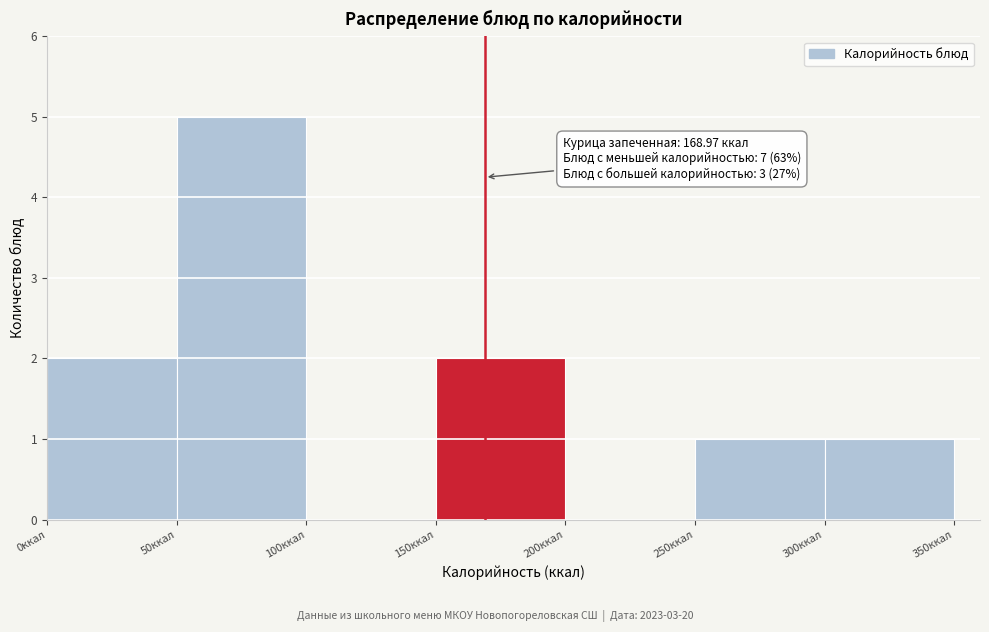

Which range on the x-axis has the tallest bar?

50 to 100